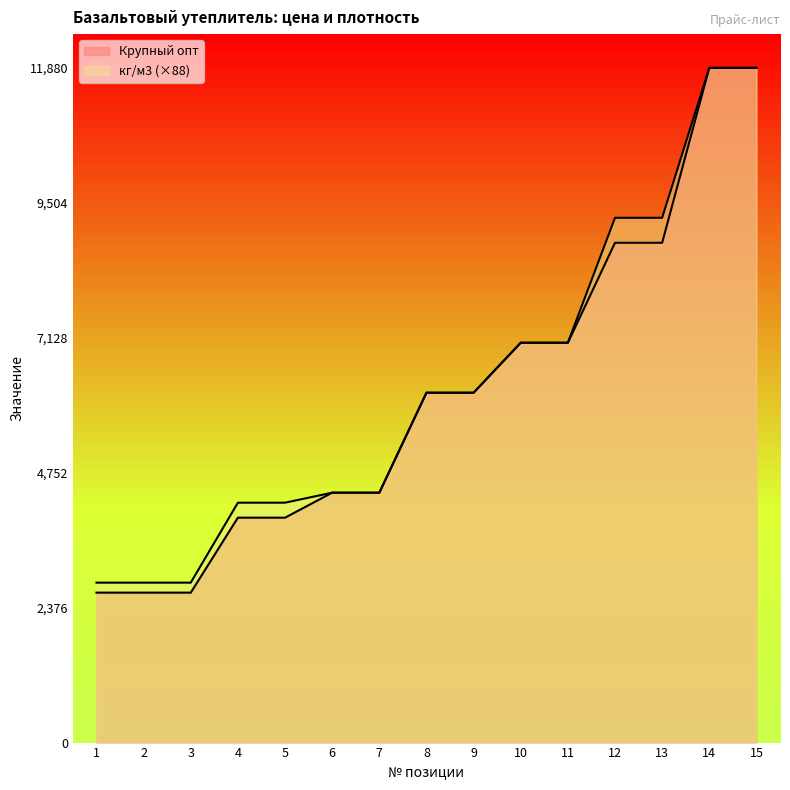

What is the maximum value for Крупный опт?

11880